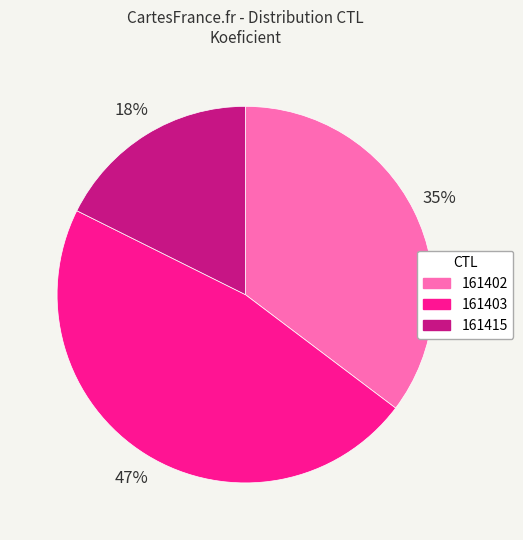

To the nearest percent, what percentage of the pie is 161403?

47%